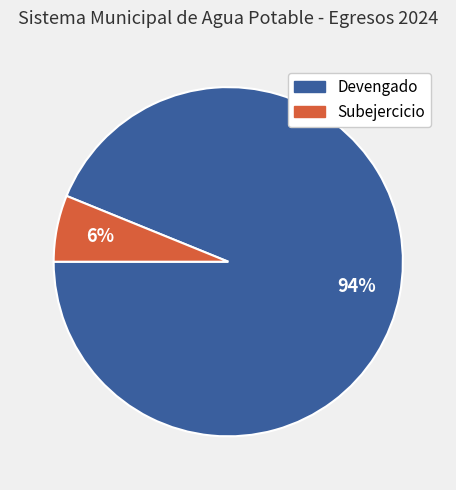

What is the smallest slice in the pie chart?

Subejercicio